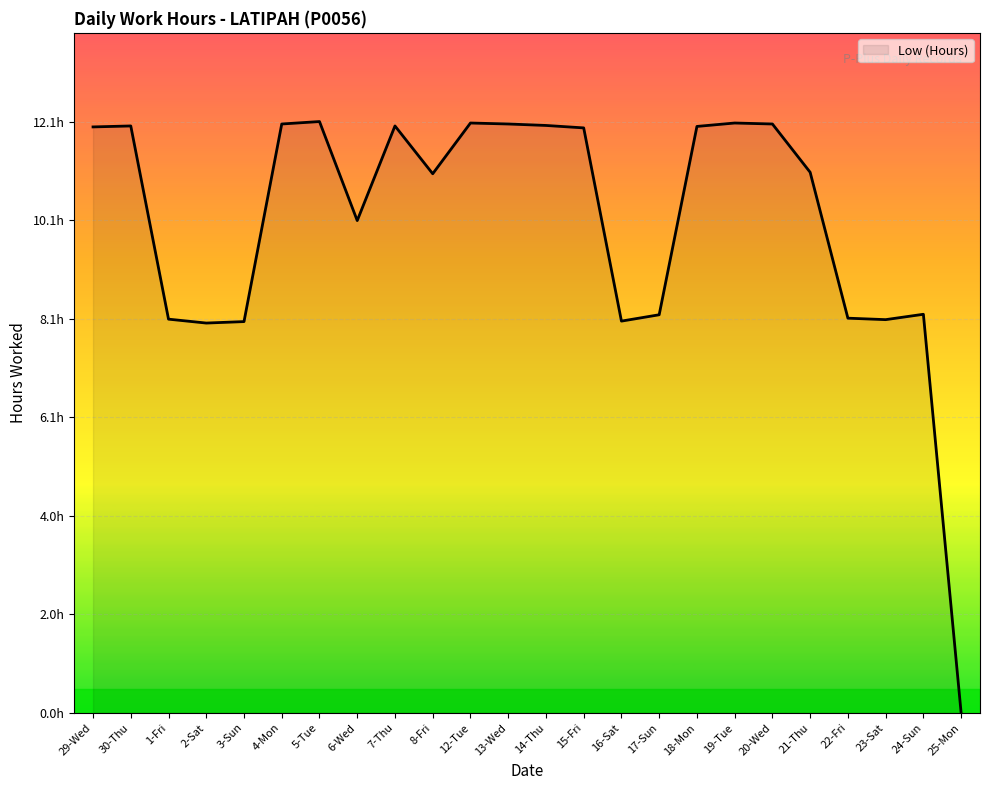

Between 22-Fri and 6-Wed, which is larger?

6-Wed